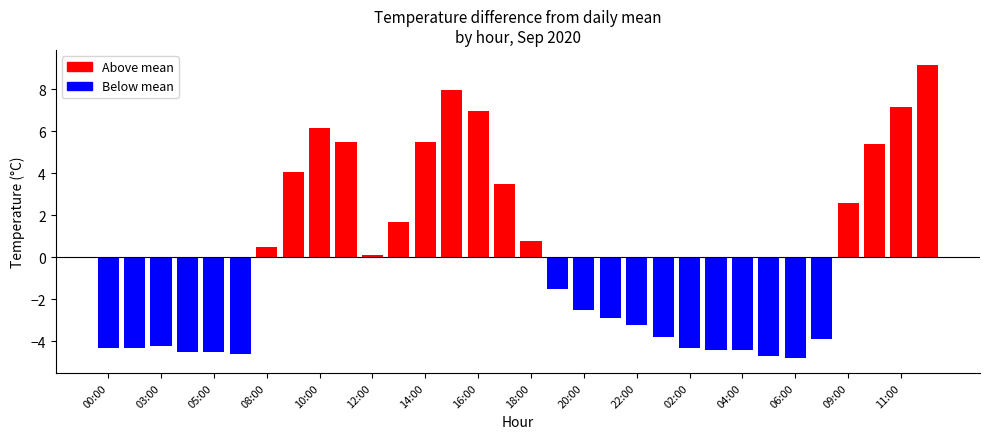

True or false: the data shows 42.1 at 03:00.

False